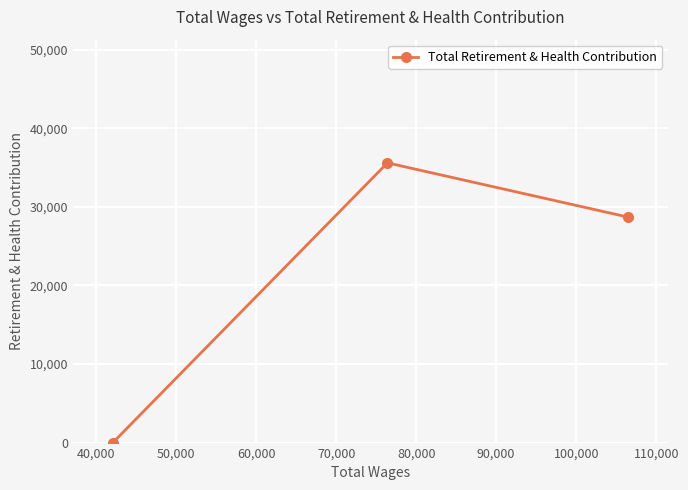

What is the sum of all values?

64291